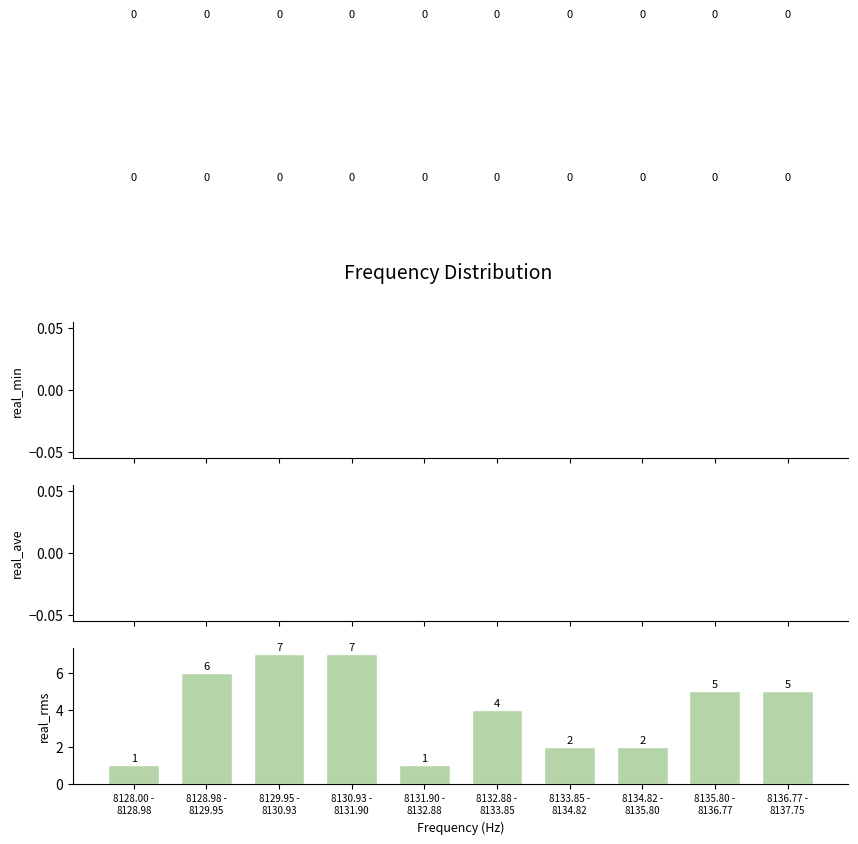

Reading left to right, what are all the values shown in this chart?

1	6	7	7	1	4	2	2	5	5